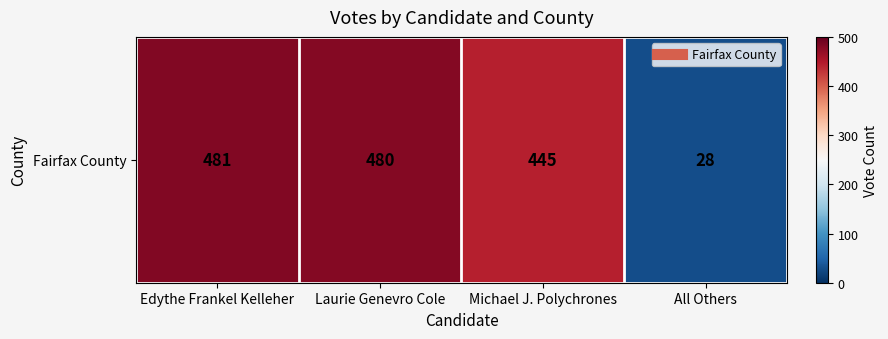

What is the sum of the values at All Others and Edythe Frankel Kelleher?

509